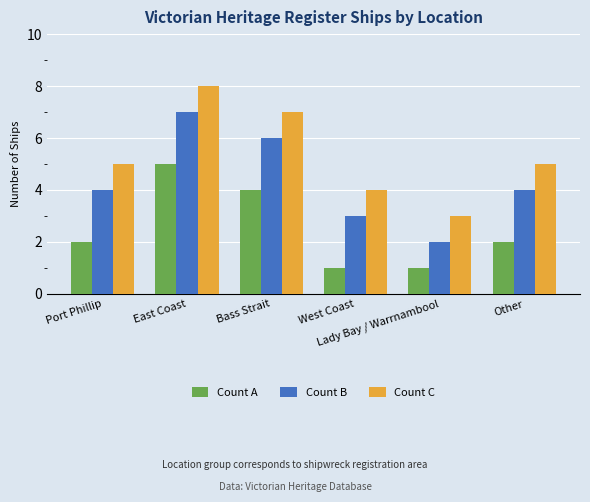

Reading left to right, list all the values displayed in this chart.

Count A: Port Phillip=2	East Coast=5	Bass Strait=4	West Coast=1	Lady Bay / Warrnambool=1	Other=2
Count B: Port Phillip=4	East Coast=7	Bass Strait=6	West Coast=3	Lady Bay / Warrnambool=2	Other=4
Count C: Port Phillip=5	East Coast=8	Bass Strait=7	West Coast=4	Lady Bay / Warrnambool=3	Other=5